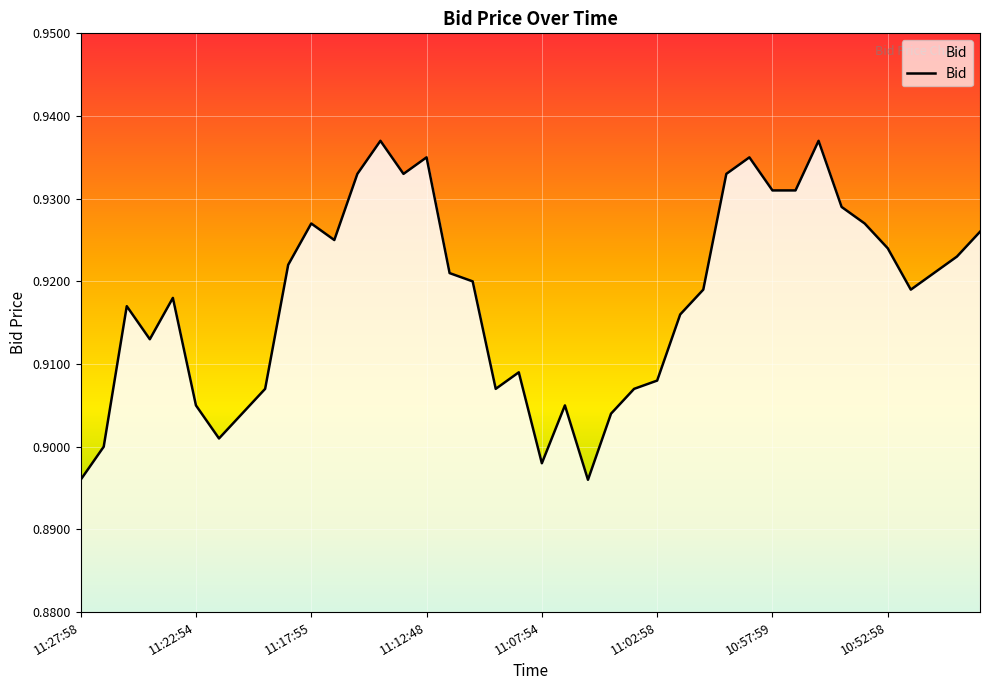

Reading left to right, list all the values displayed in this chart.

11:27:58=0.9	11:26:44=0.9	11:25:50=0.9	11:24:59=0.9	11:23:59=0.9	11:22:54=0.9	11:21:54=0.9	11:20:59=0.9	11:19:59=0.9	11:18:58=0.9	11:17:55=0.9	11:16:59=0.9	11:15:57=0.9	11:14:59=0.9	11:13:59=0.9	11:12:48=0.9	11:11:58=0.9	11:10:57=0.9	11:09:57=0.9	11:08:58=0.9	11:07:54=0.9	11:06:55=0.9	11:05:53=0.9	11:04:59=0.9	11:03:55=0.9	11:02:58=0.9	11:01:58=0.9	11:00:59=0.9	10:59:57=0.9	10:58:59=0.9	10:57:59=0.9	10:56:59=0.9	10:55:58=0.9	10:54:59=0.9	10:53:55=0.9	10:52:58=0.9	10:51:57=0.9	10:50:57=0.9	10:49:57=0.9	10:48:57=0.9